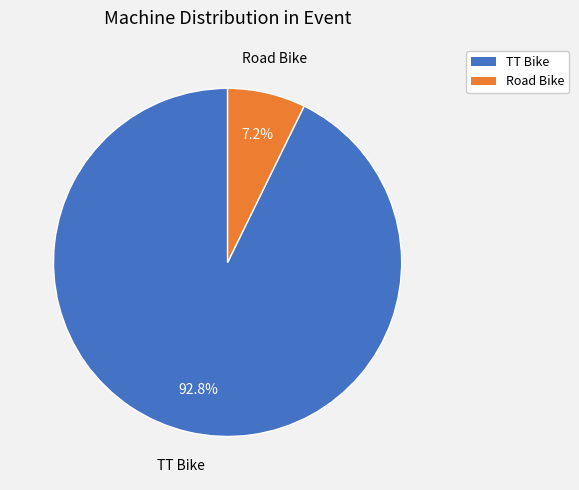

What is the majority slice?

TT Bike